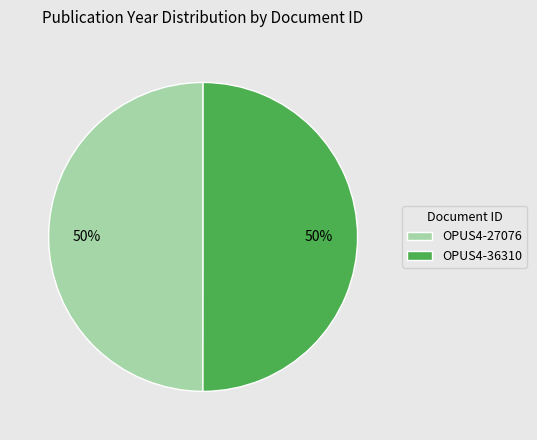

What percentage is the OPUS4-36310 slice, to the nearest percent?

50%